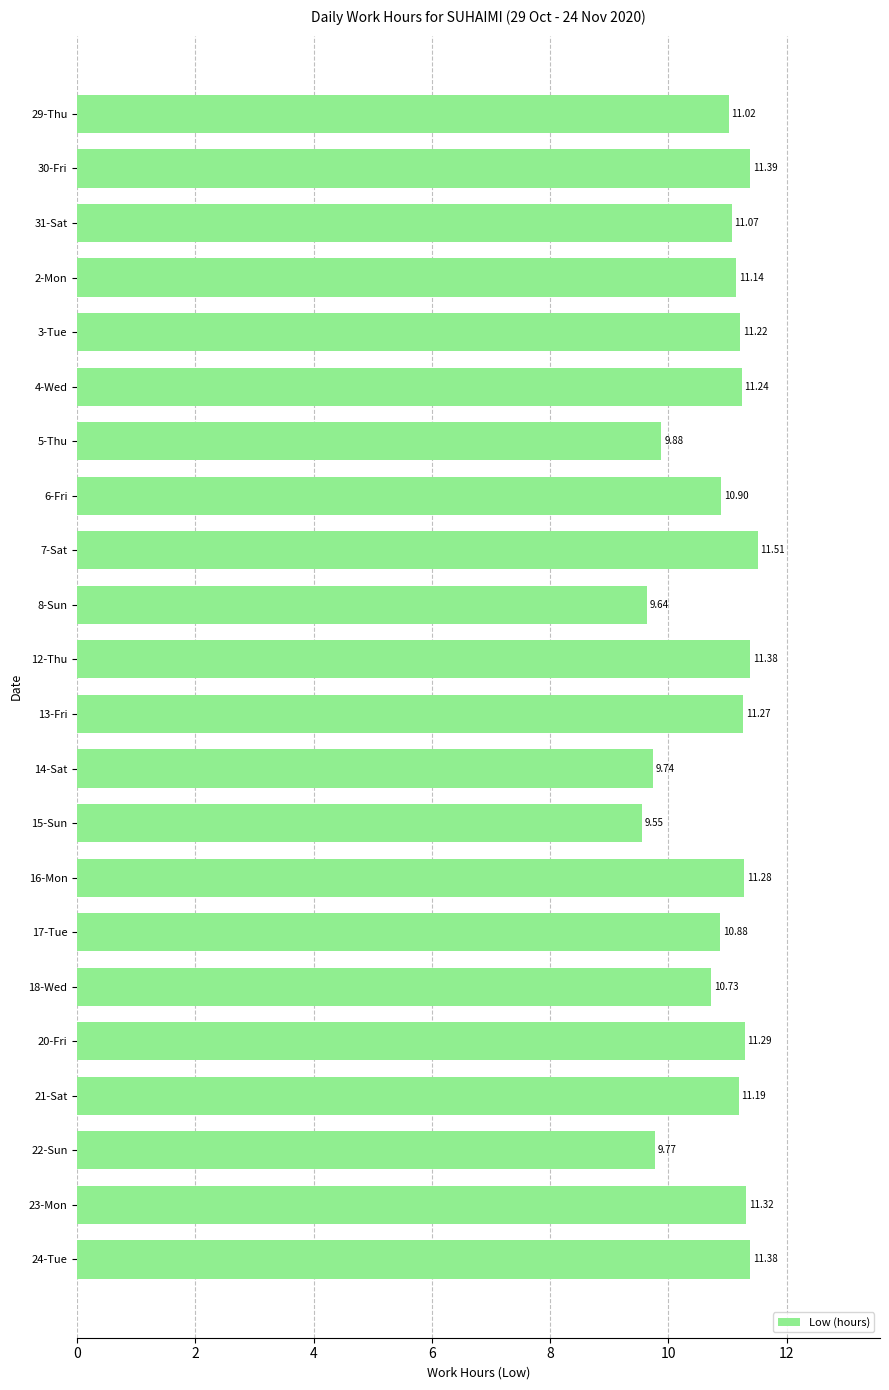

What is the change in value from 8-Sun to 17-Tue?

+1.2